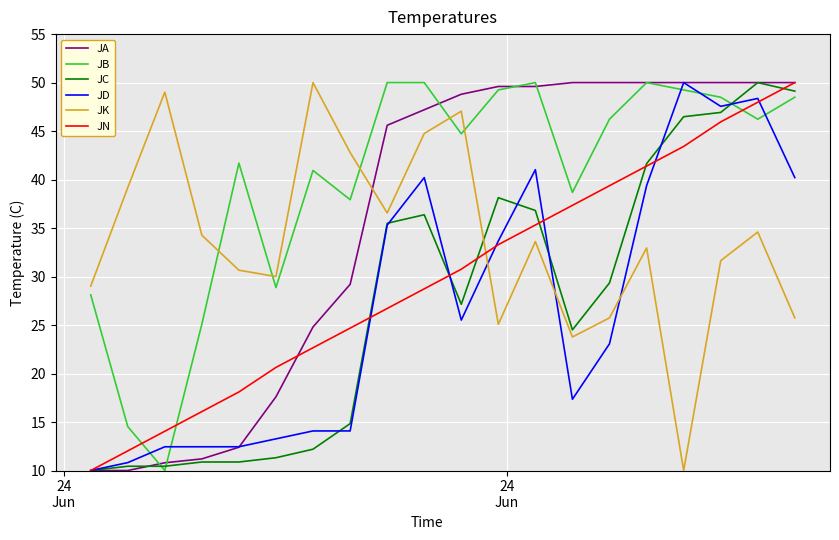

What is the maximum value for JA?

50.0